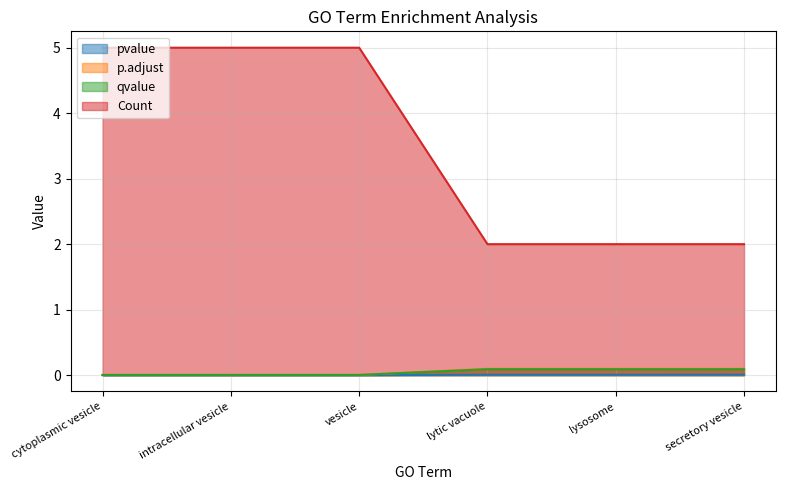

True or false: Count has more than 0 points higher than both neighbors.

False